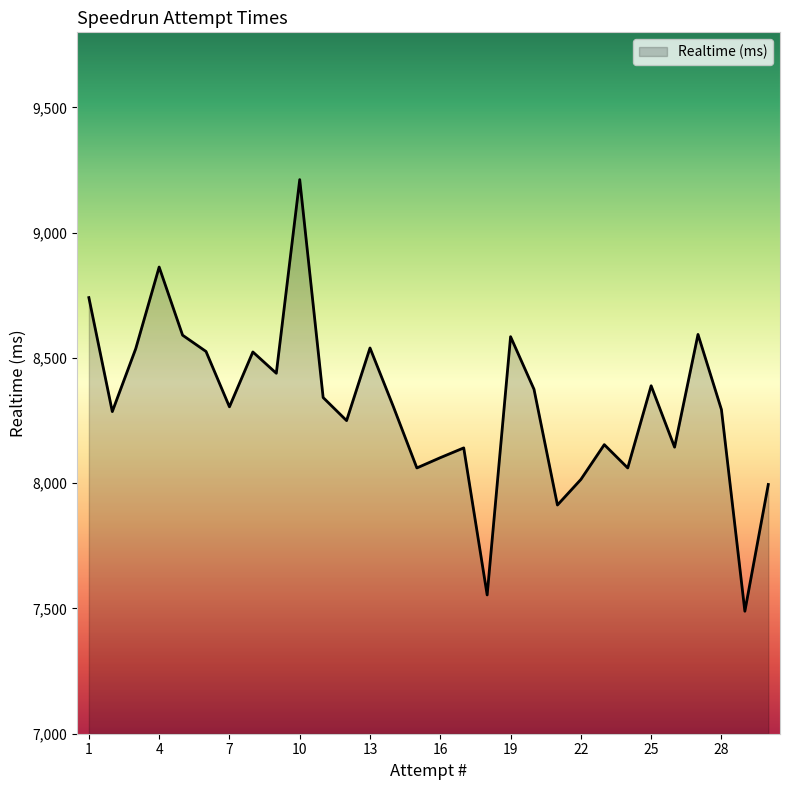

What is the average value?

8311